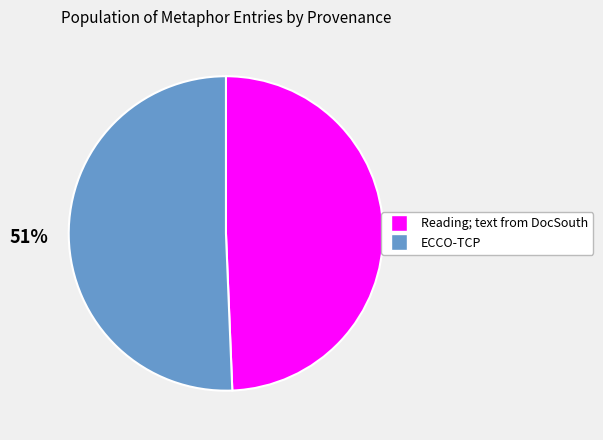

To the nearest percent, what is the average slice percentage?

50%